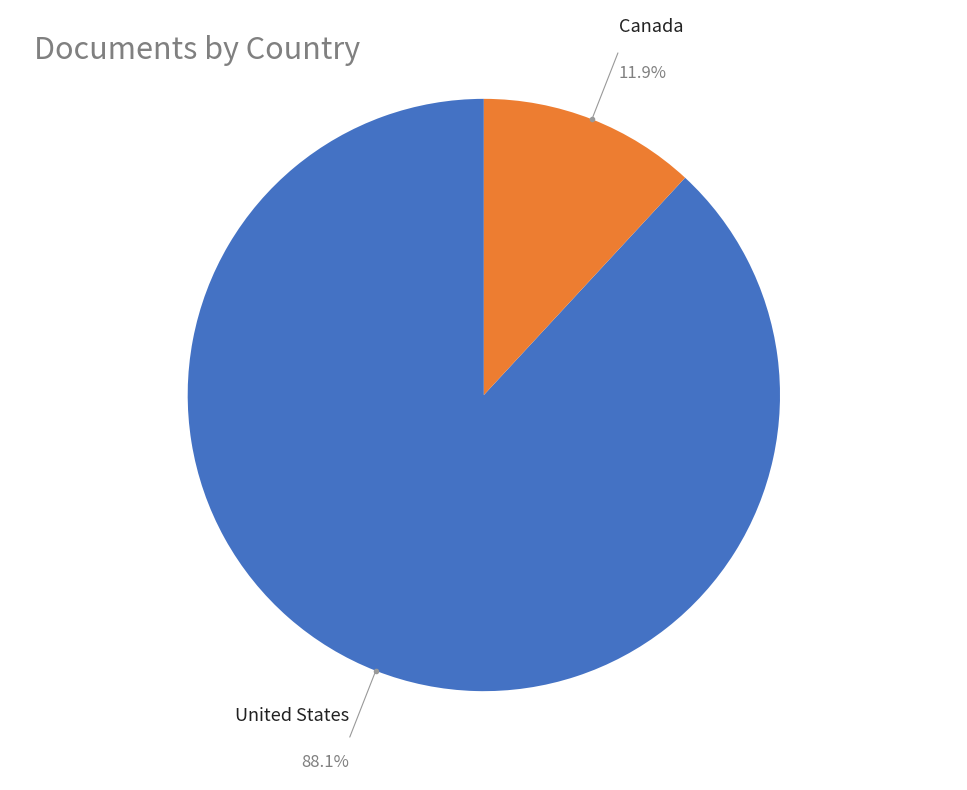

Is there a majority slice in this chart?

Yes